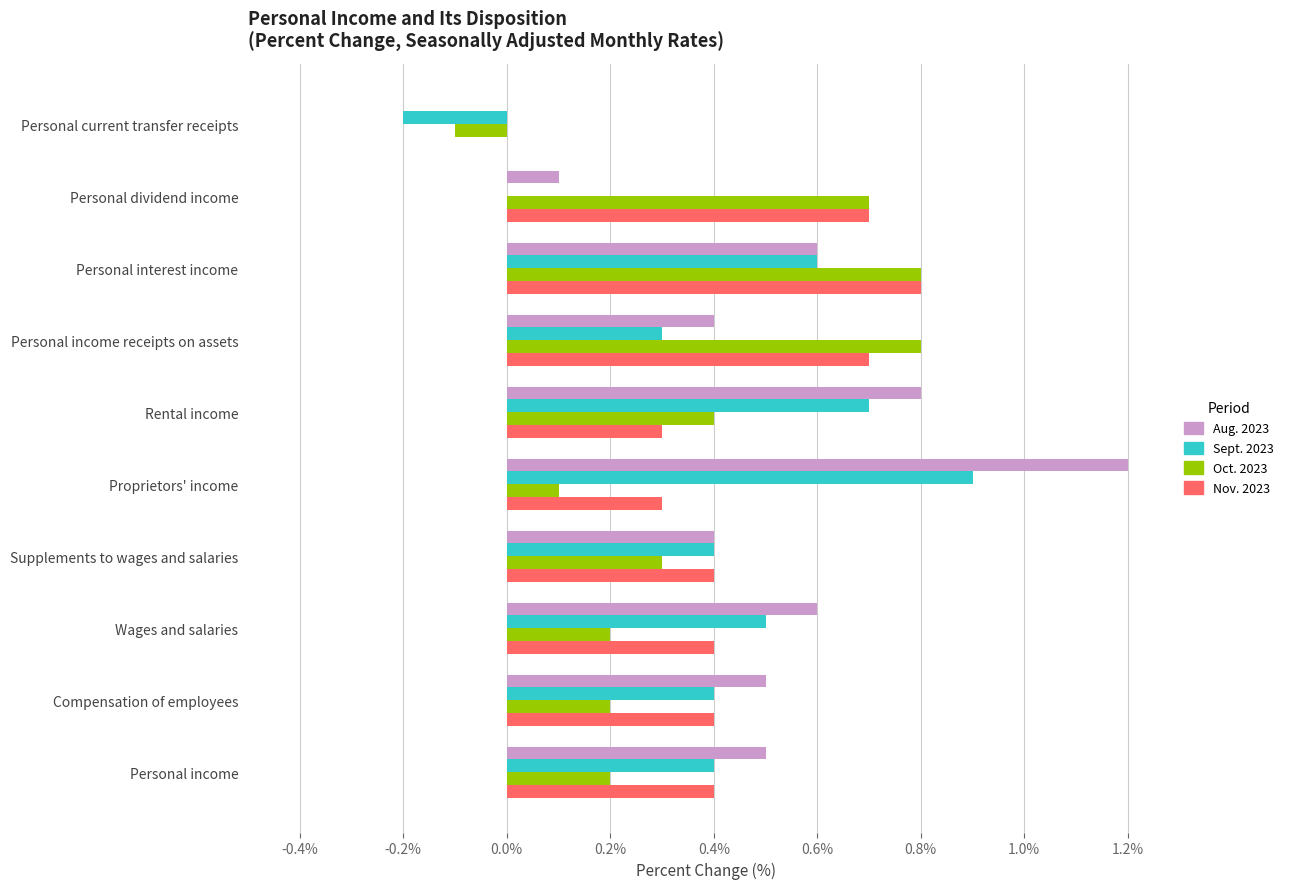

What is the sum of all Sept. 2023 values?

4.0